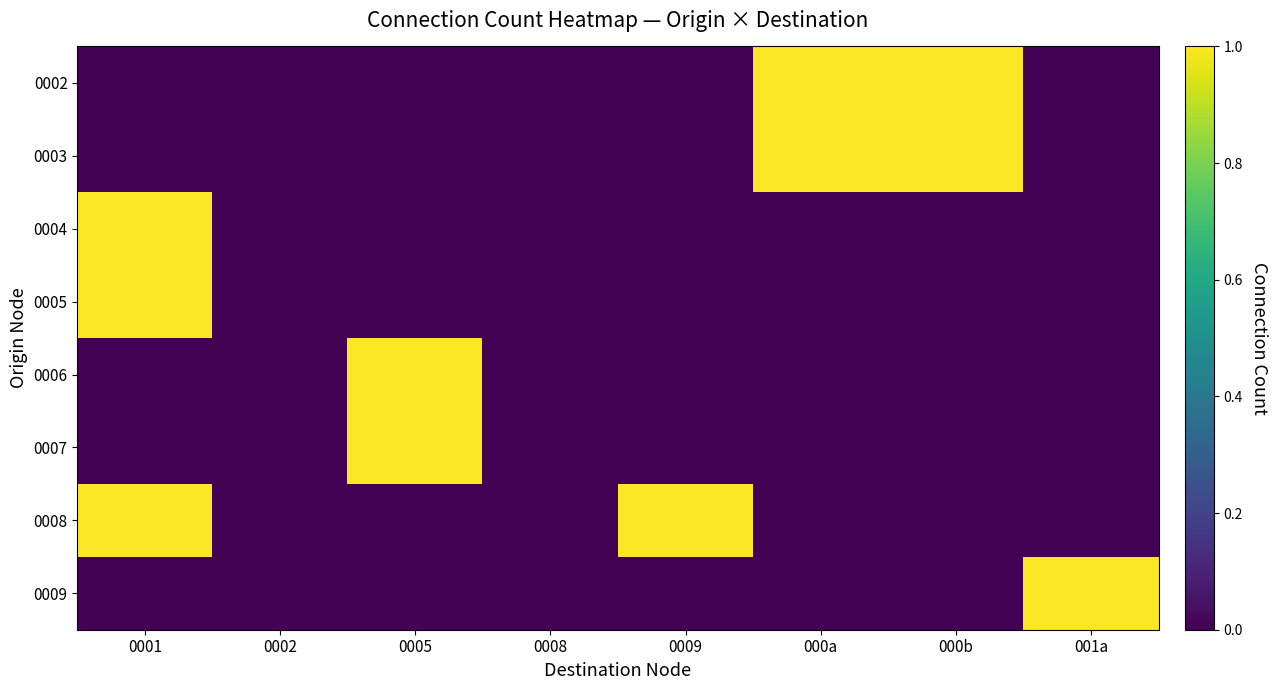

Between 0001 and 0009, which series saw the biggest shift?

0004